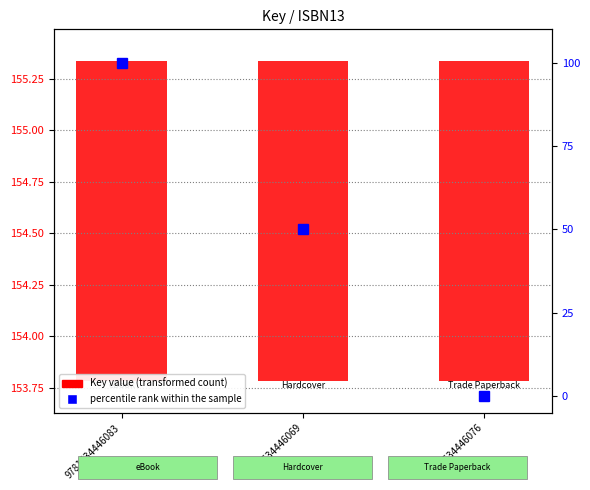

How many categories are shown in the chart?

3